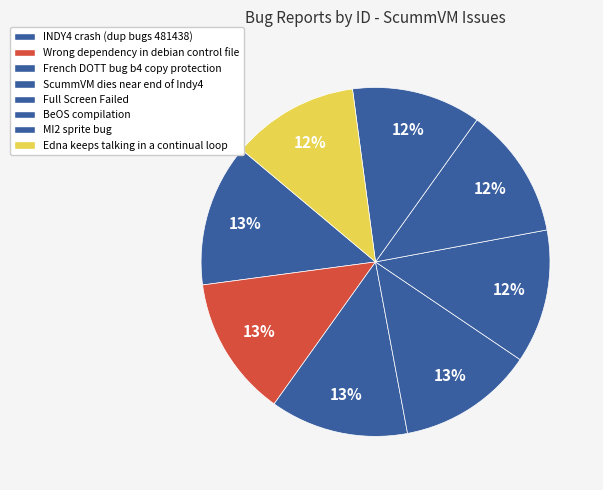

Count the number of slices in the pie.

8